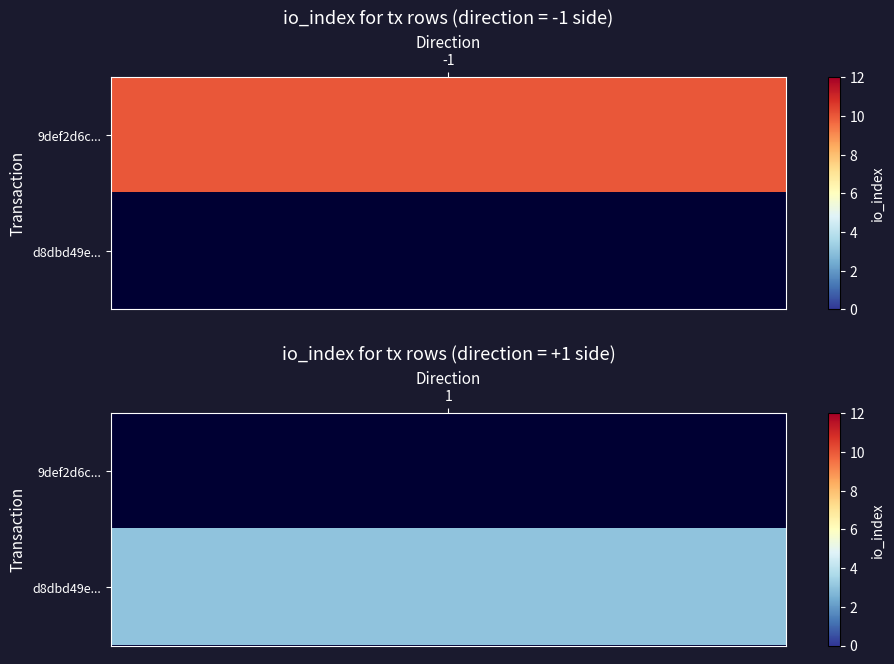

Count the number of data series in this chart.

2